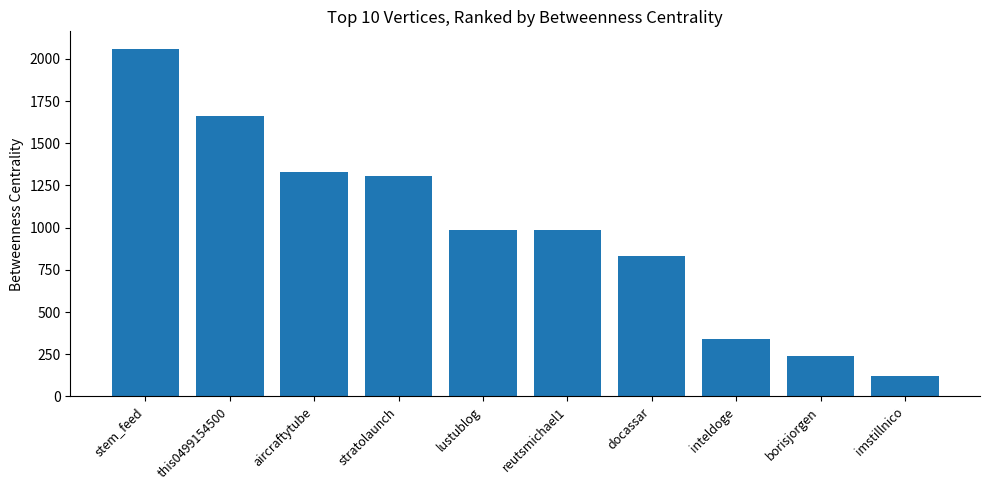

The chart shows a value of 749.9 at stratolaunch. True or false?

False